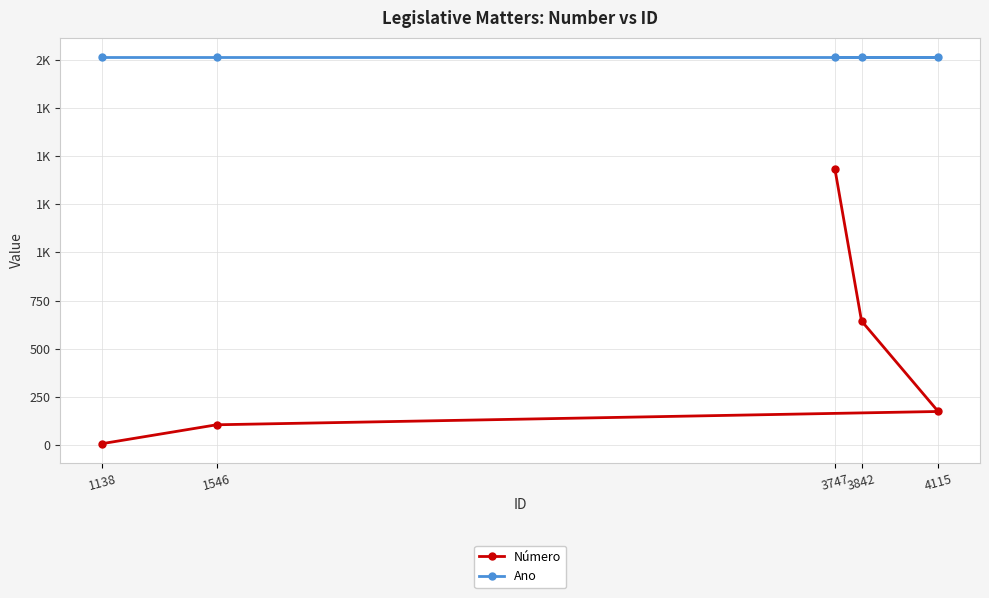

How many lines are shown in the chart?

2